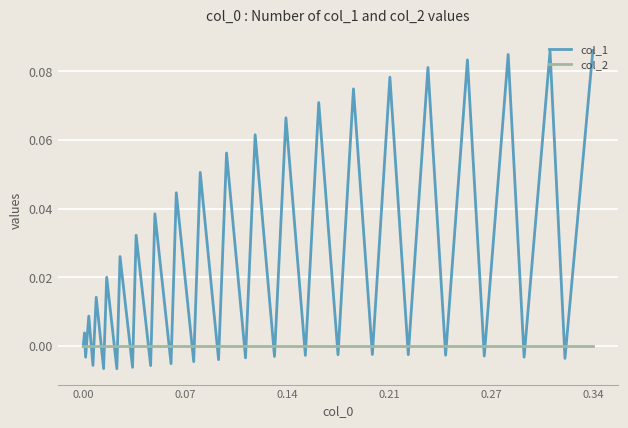

List the series in order of their overall mean, lowest first.

col_2, col_1